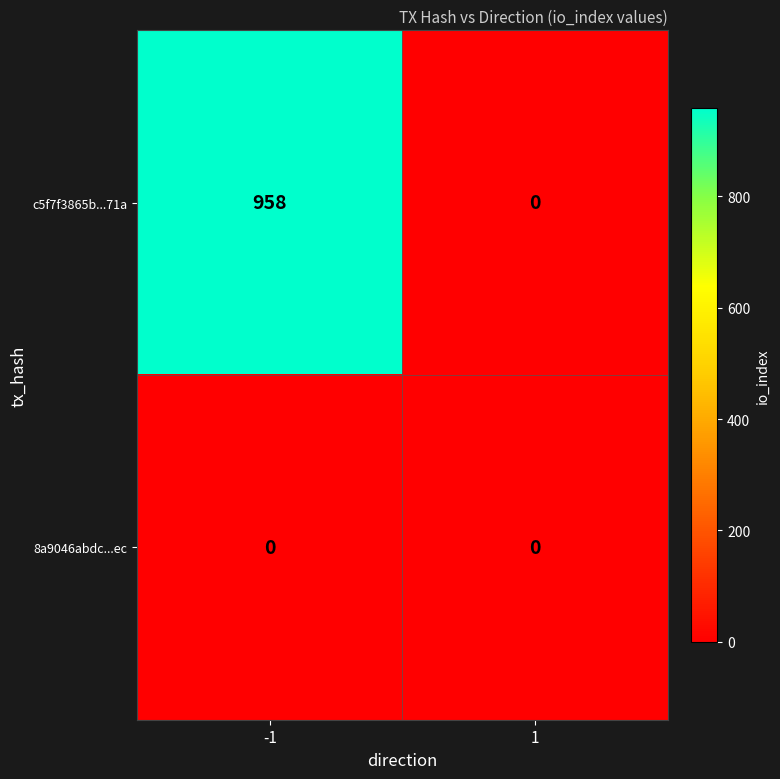

Which series has the largest total across all categories?

c5f7f3865b...71a